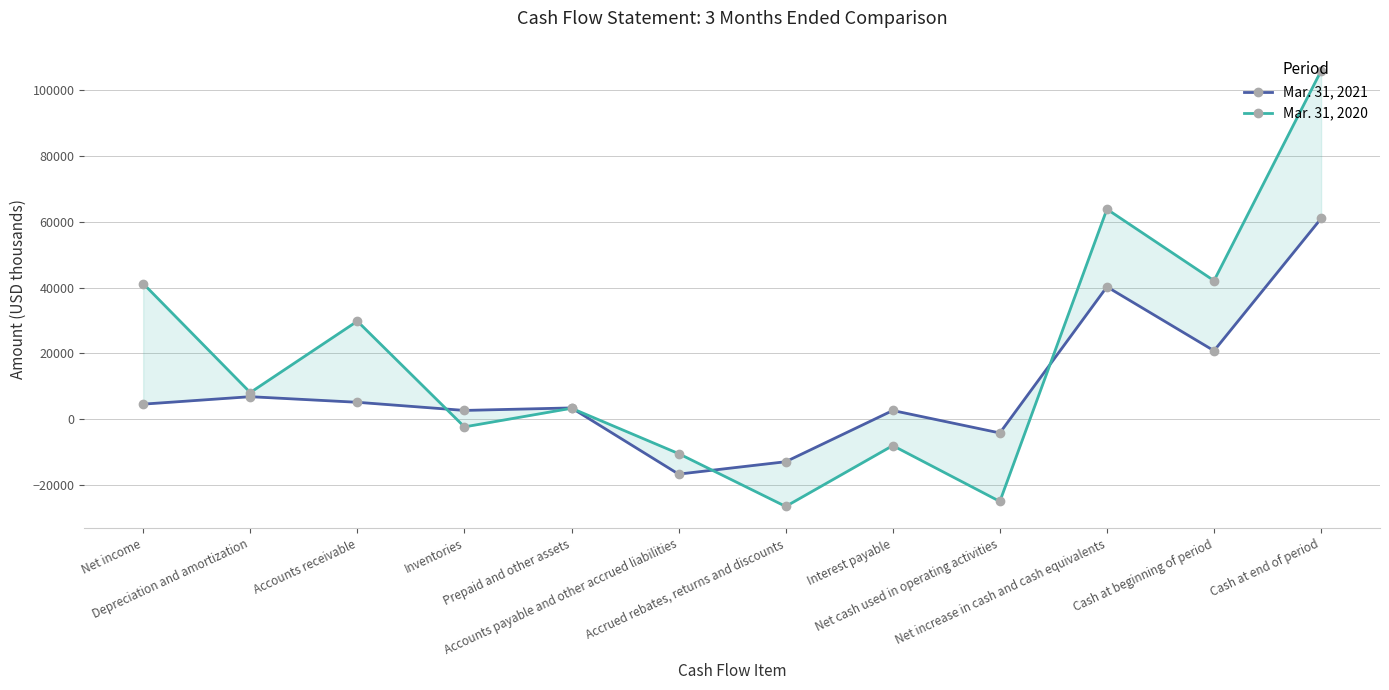

What is the difference between the Mar. 31, 2021 values at Interest payable and Cash at beginning of period?

18176